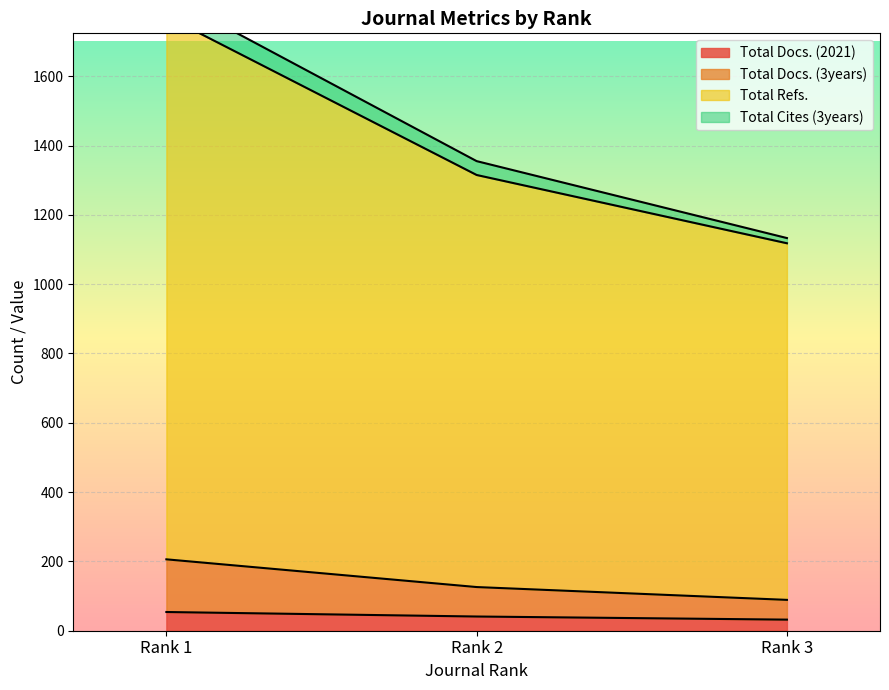

The value of Total Docs. (2021) at Rank 1 is 54. True or false?

True